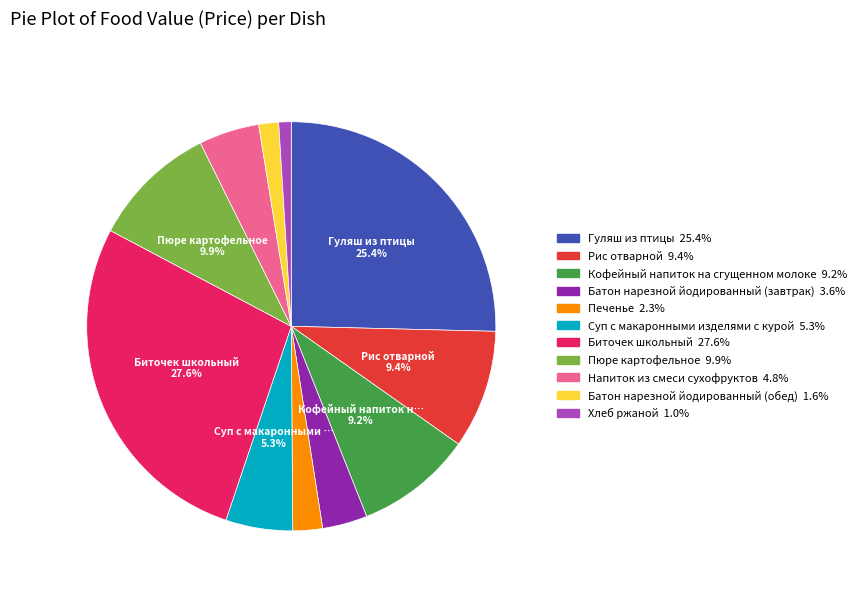

The Биточек школьный slice represents 28% of the pie. True or false?

True